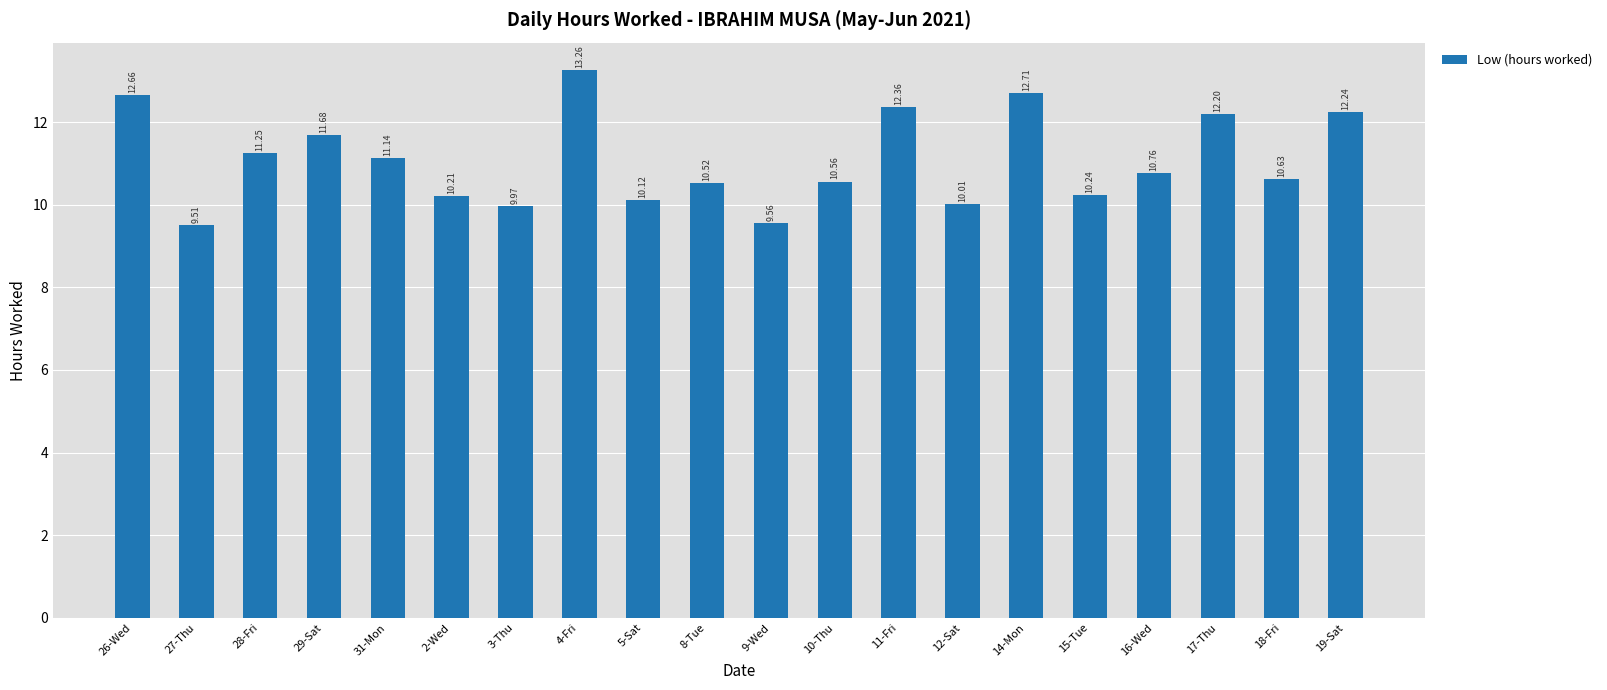

Which label corresponds to the largest value in the chart?

4-Fri